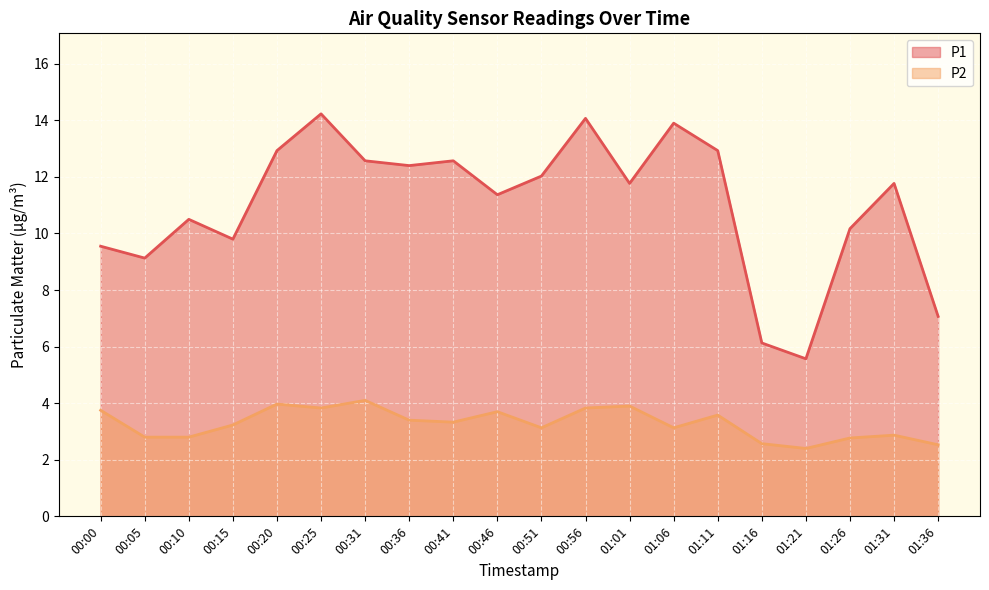

What is the value of the P1 point at the 1st from the left?

9.6